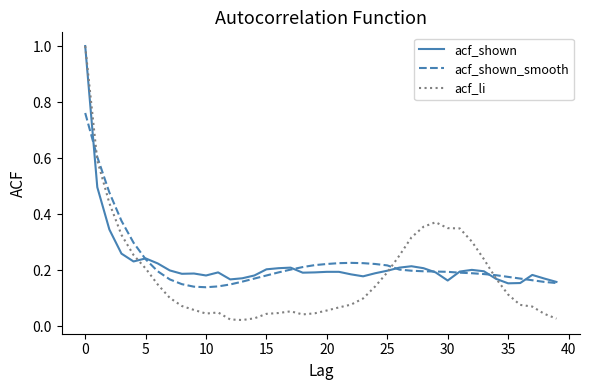

How many lines are shown in the chart?

3